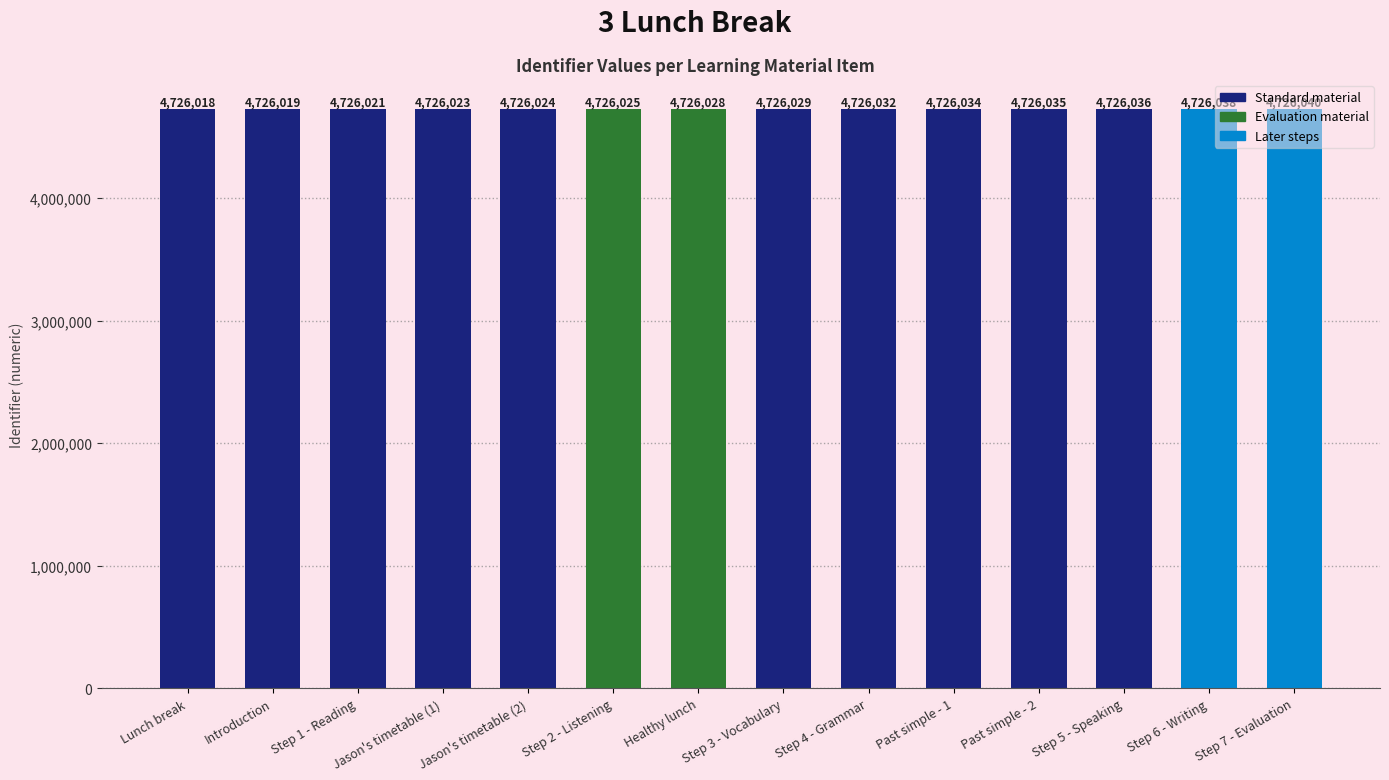

What is the ratio of the value at Jason's timetable (2) to the value at Step 1 - Reading?

1.0